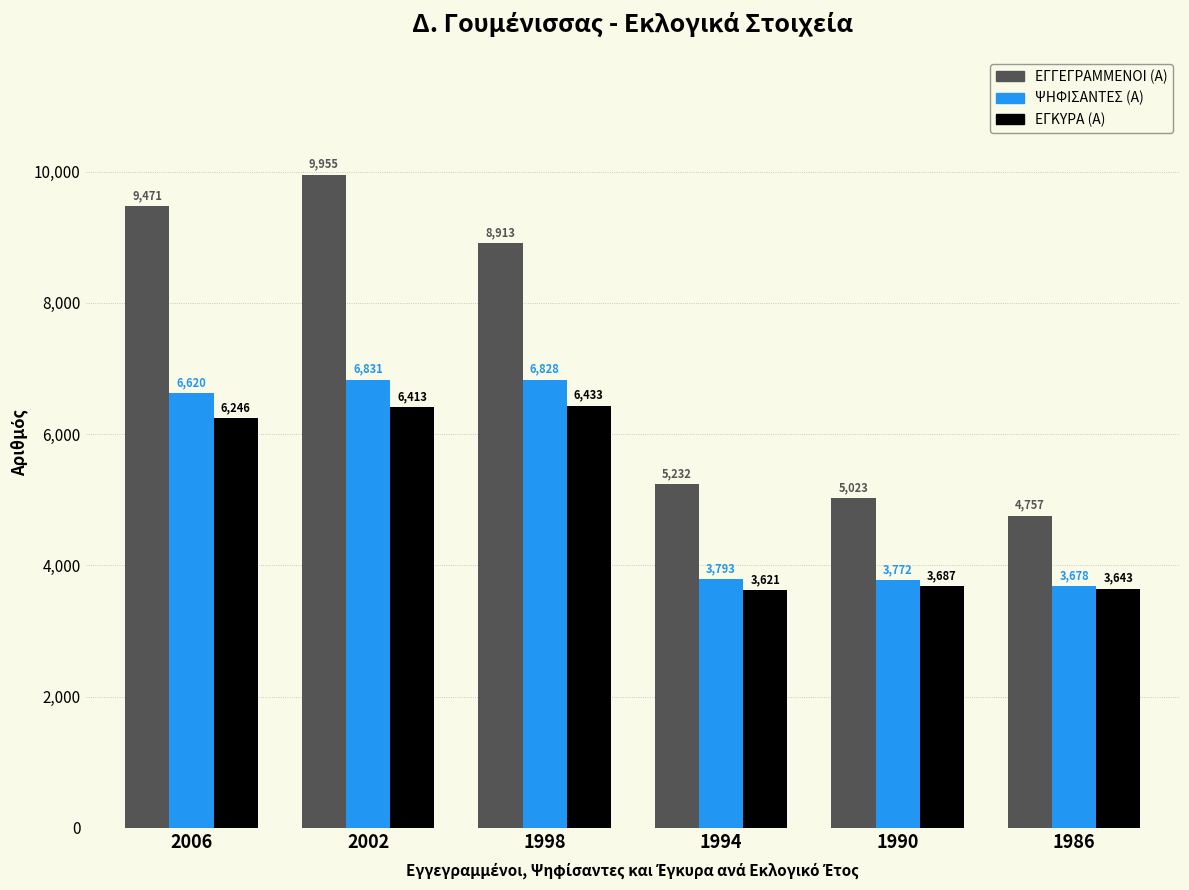

Which series has the largest range (max minus min)?

ΕΓΓΕΓΡΑΜΜΕΝΟΙ (Α)